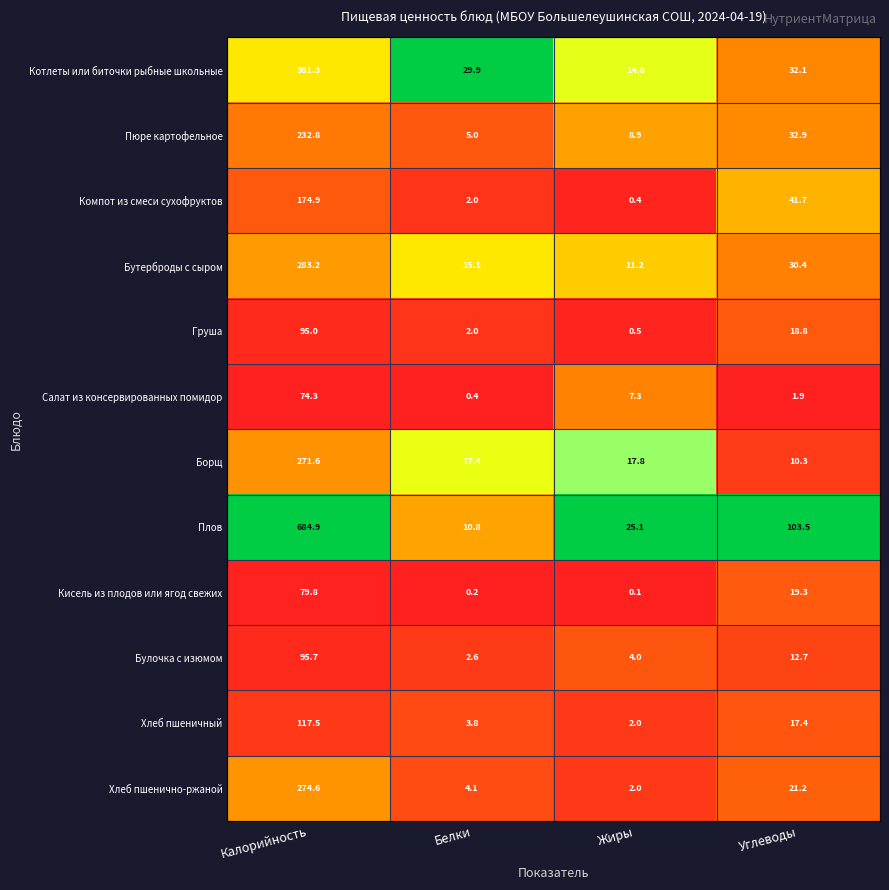

Count the number of categories in the chart.

4